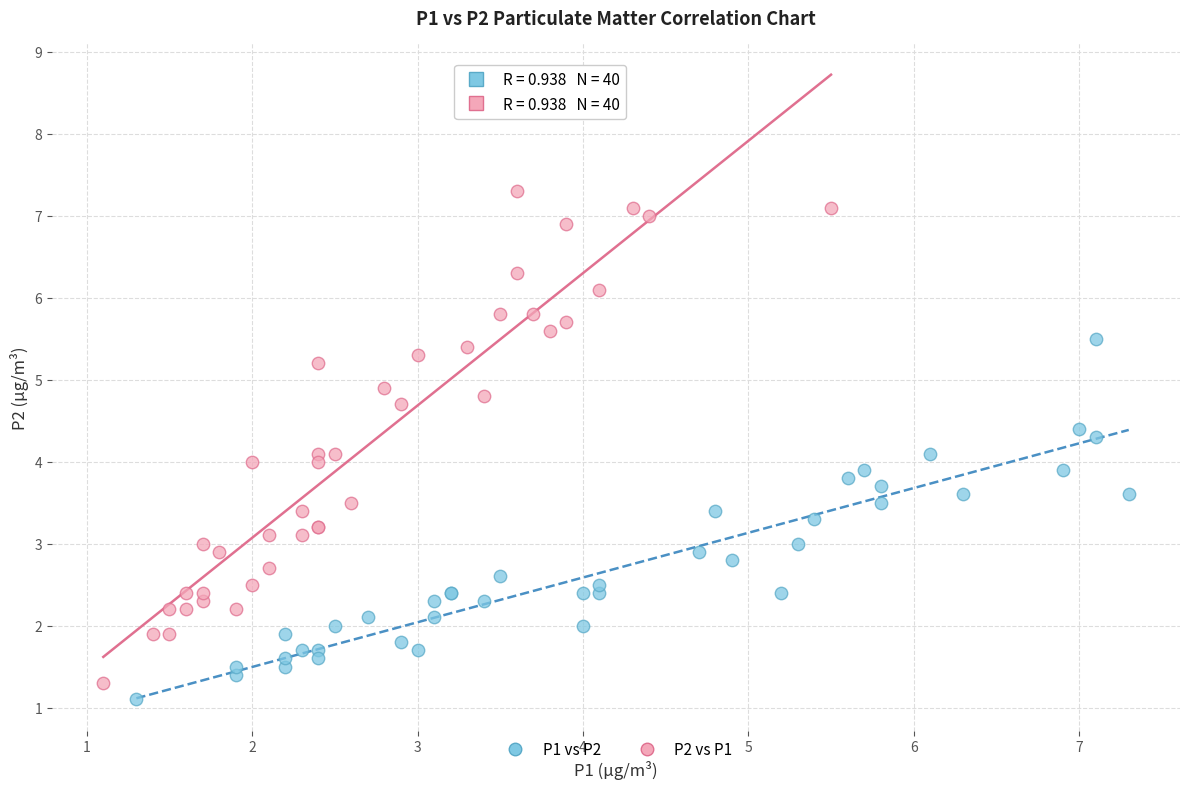

Which series contains the highest Y value?

P2 vs P1